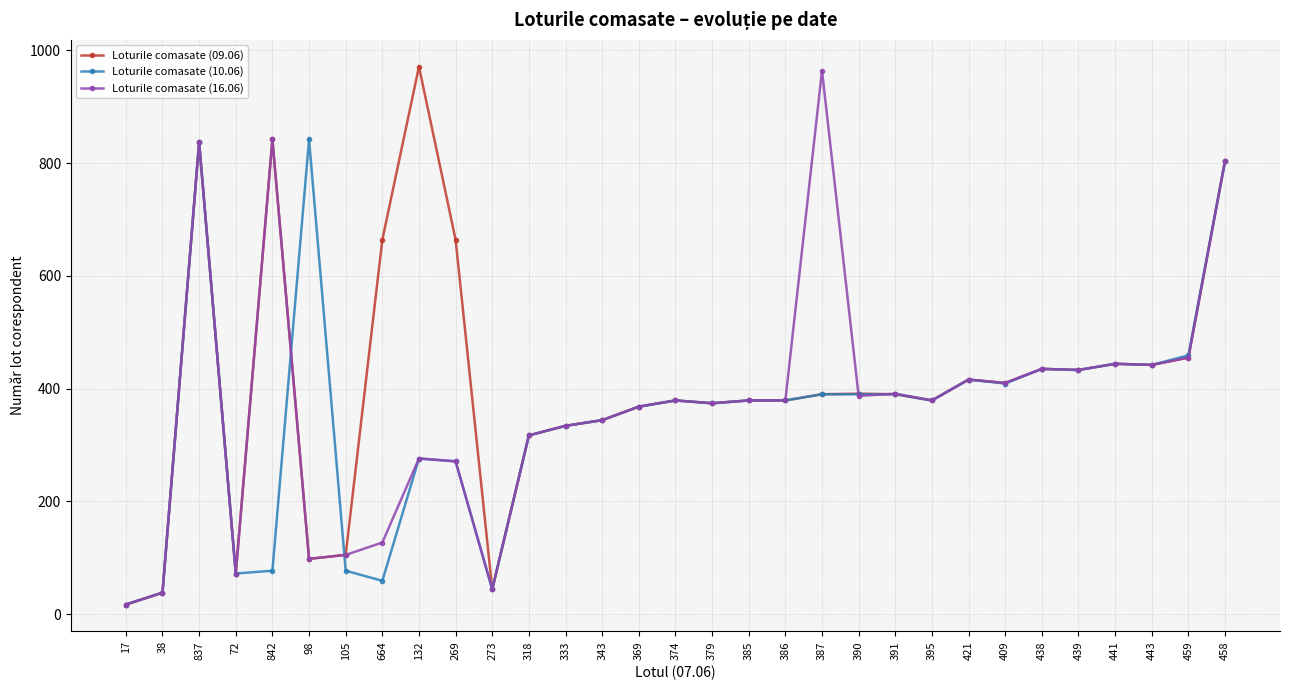

True or false: Loturile comasate (09.06) has more than 0 interior local peaks.

True